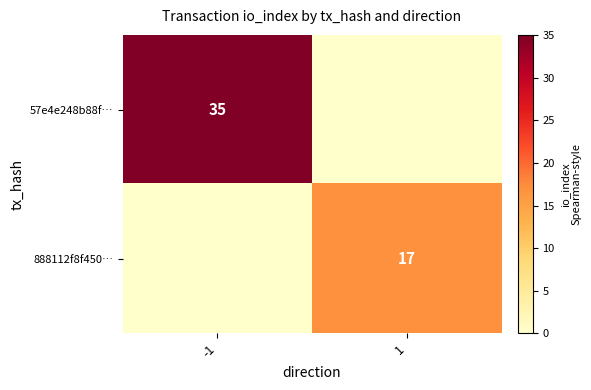

What is the difference between the highest and lowest values at 1?

17